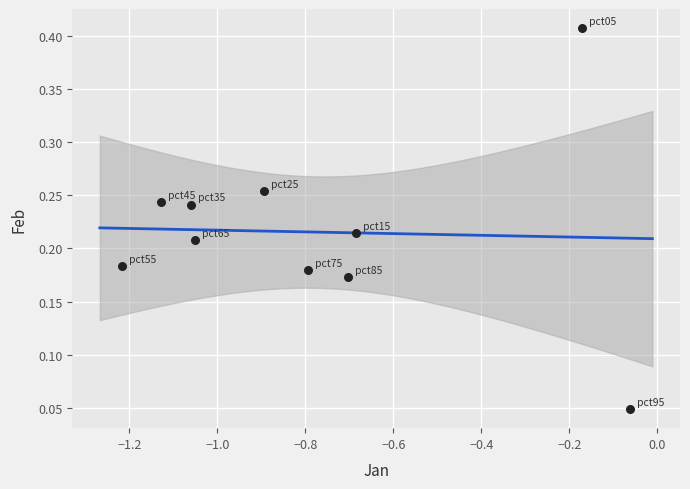

What is the range of X values (max minus min)?

1.2